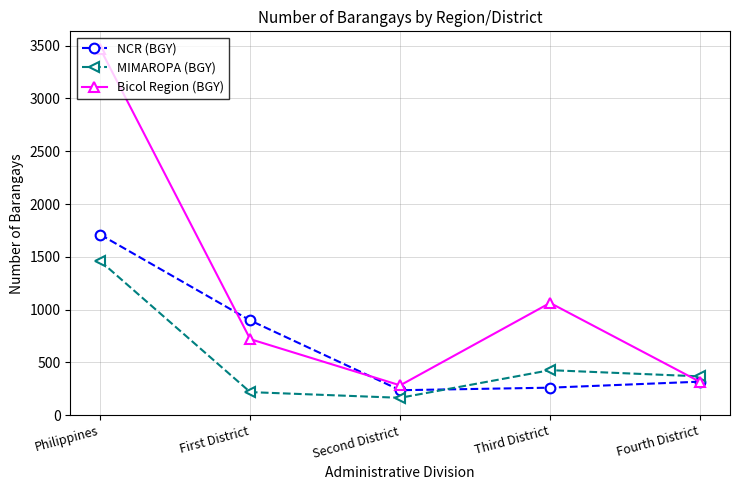

Where is the first local maximum for MIMAROPA (BGY)?

Third District